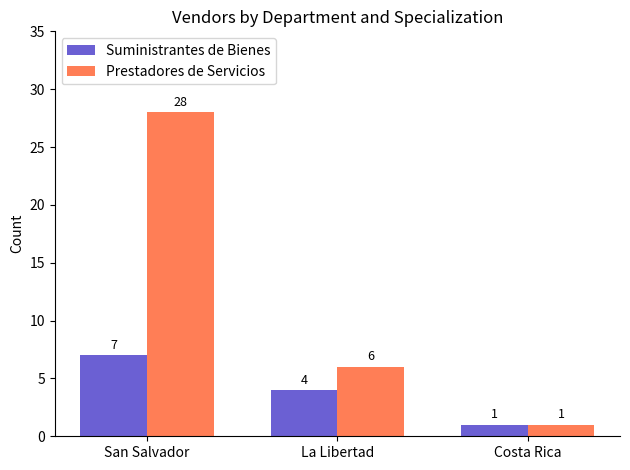

At which label is Prestadores de Servicios closest to 14?

La Libertad